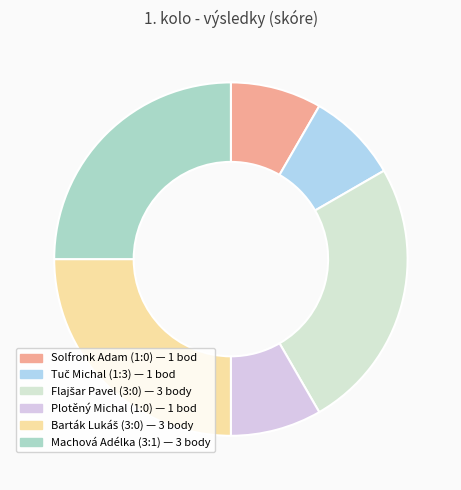

How many slices are in this pie chart?

6